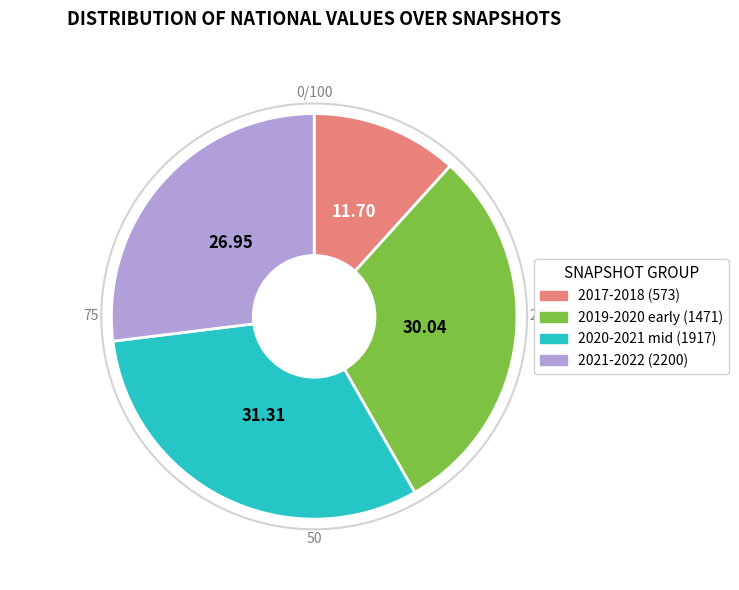

Does any single category account for the majority?

No